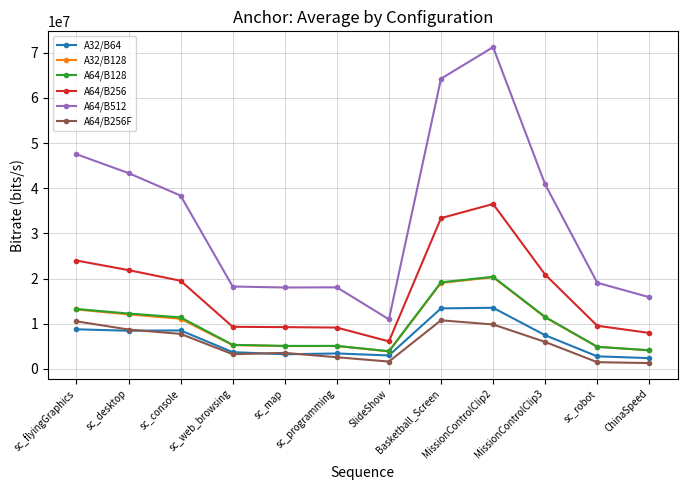

What is the total value across all series at sc_robot?

42788629